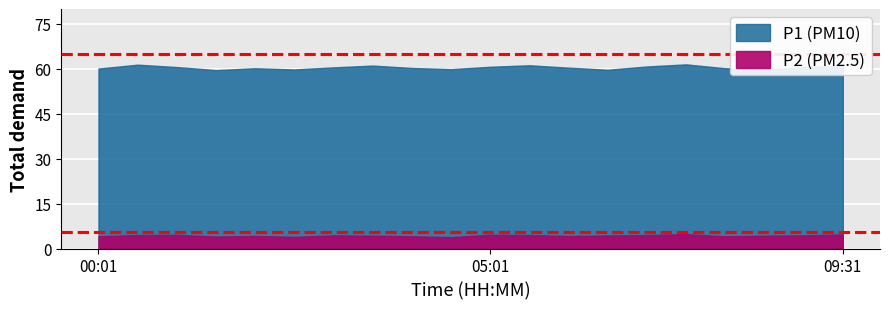

True or false: P1 has more than 2 points higher than both neighbors.

True